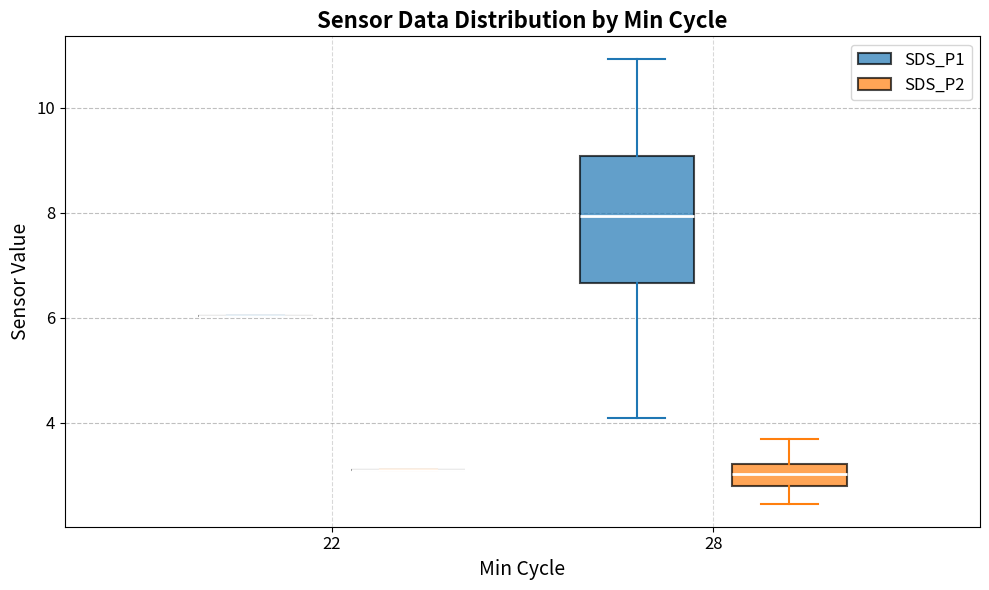

Comparing the boxes themselves (not the whiskers), which one is the tallest?

28 (SDS_P1)